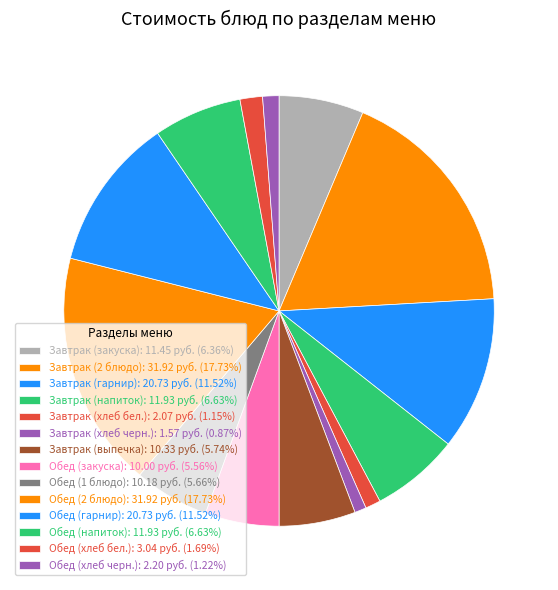

To the nearest percent, what is the difference between the largest and smallest slice percentages?

17%